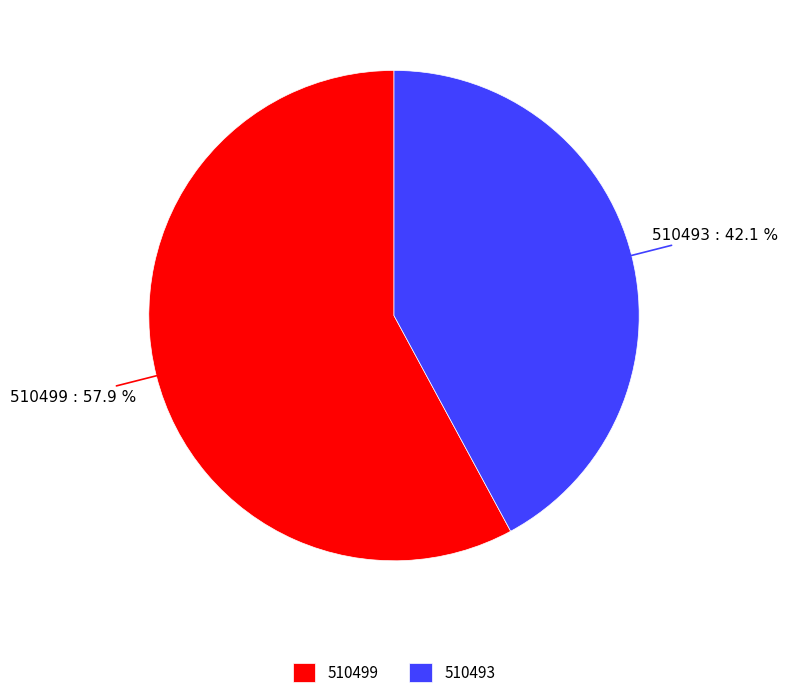

To the nearest percent, what is the difference between the 510499 and 510493 slice percentages?

16%